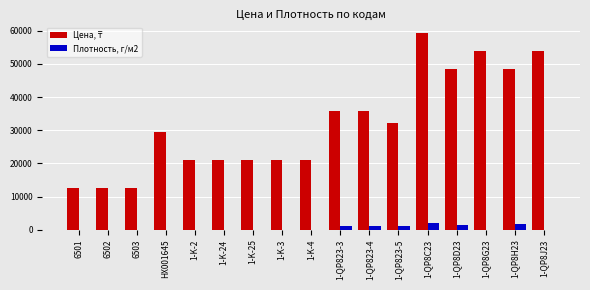

What is the greatest value displayed?

59175